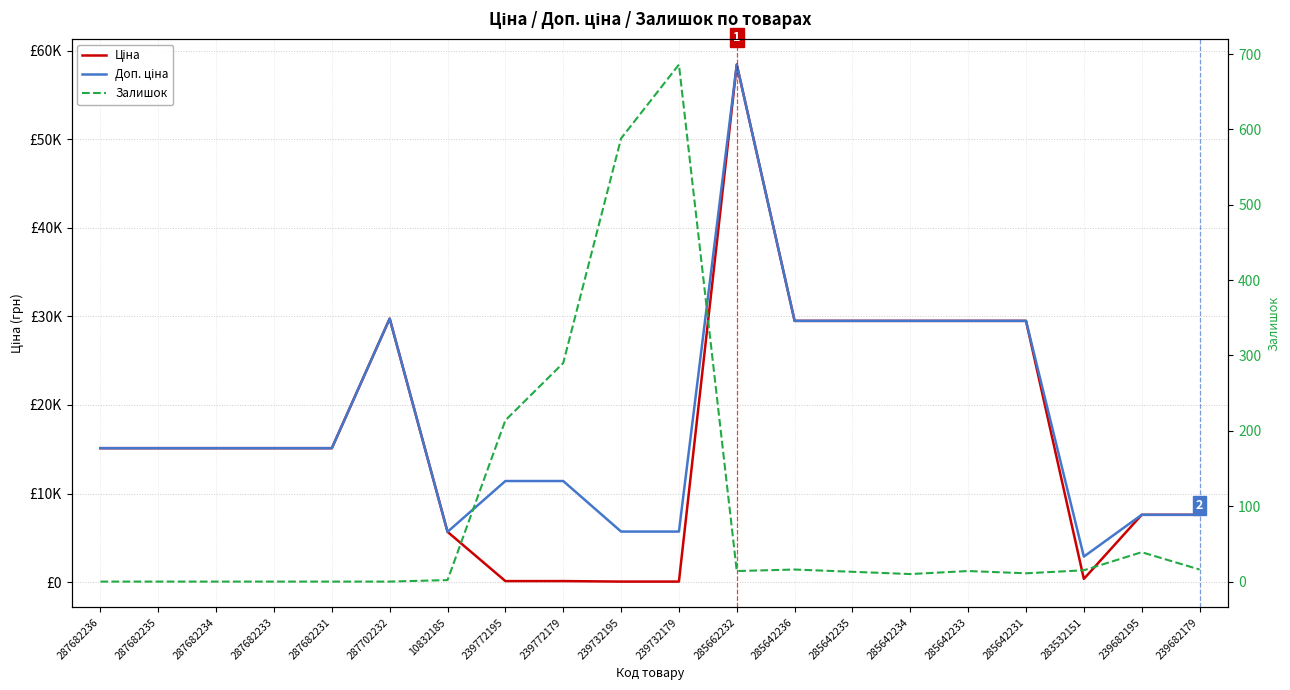

True or false: Залишок and Доп. ціна intersect in this chart.

False